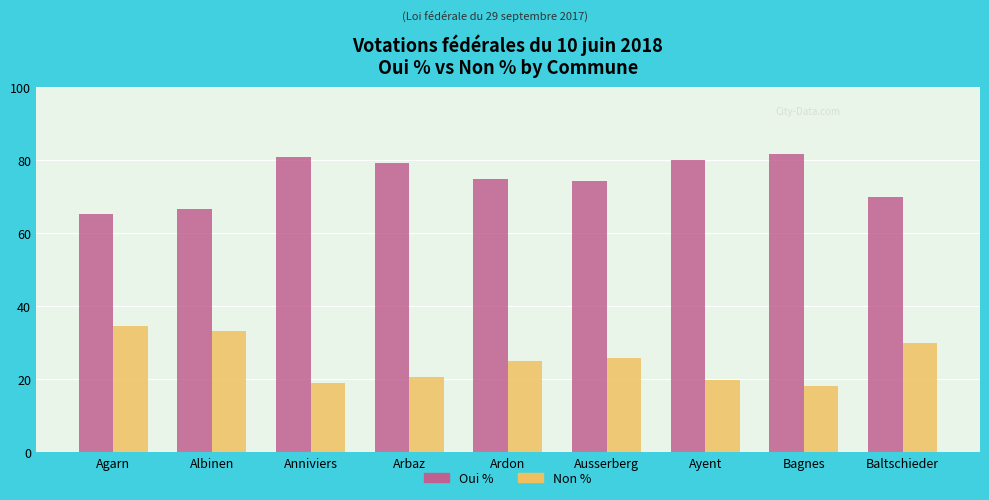

Which series has the largest total across all categories?

Oui %